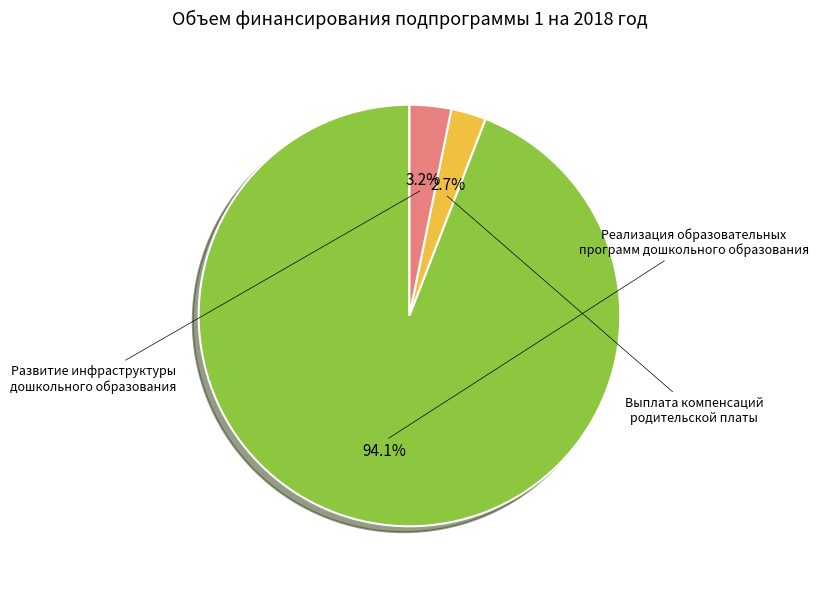

How many segments does this pie chart have?

3